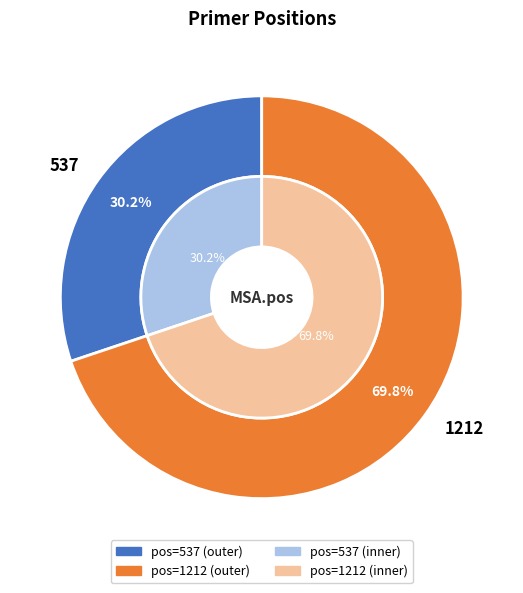

To the nearest percent, what is the combined percentage of 1212 and 537?

100%